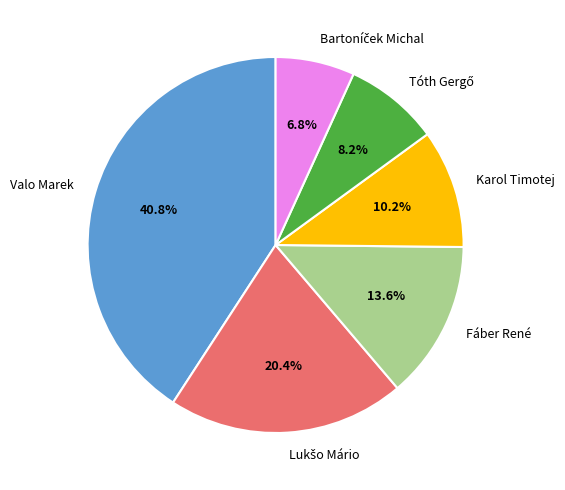

Count the number of slices in the pie.

6